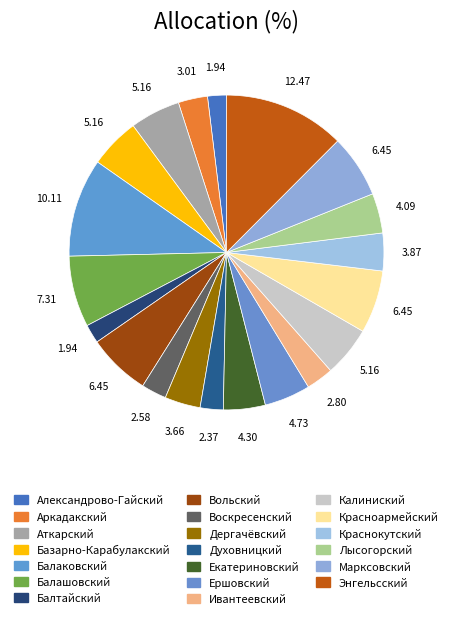

Count the number of slices in the pie.

20